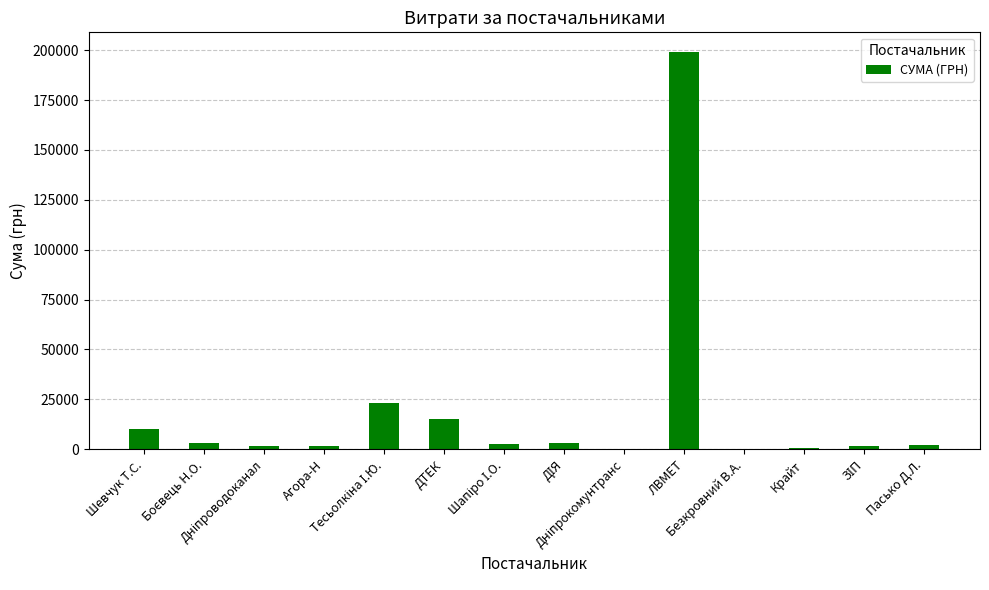

Approximately how many times larger is the value at Тесьолкіна І.Ю. compared to Агора-Н?

12.3